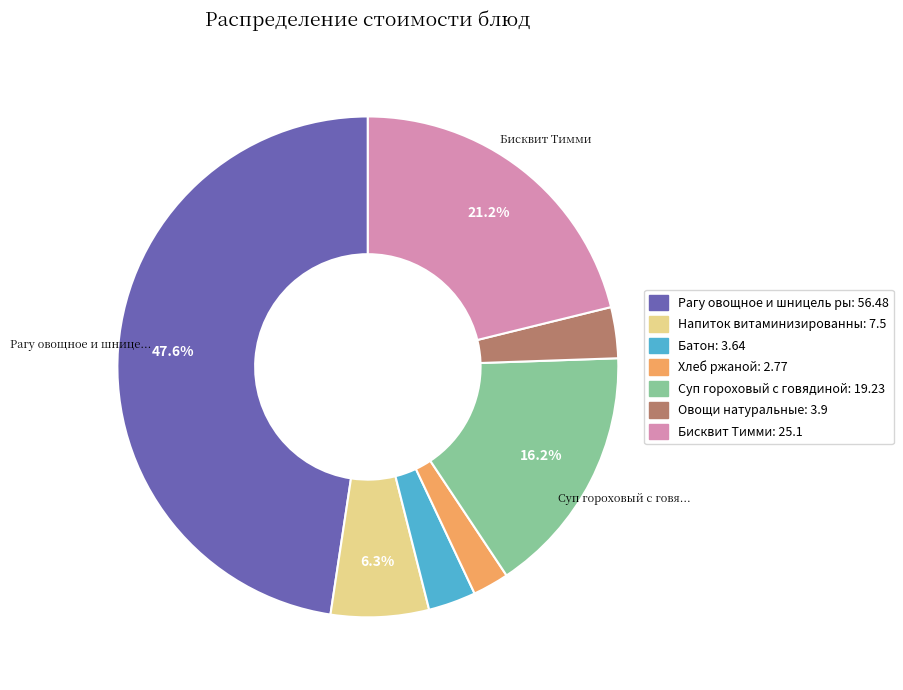

Does any single category account for the majority?

No